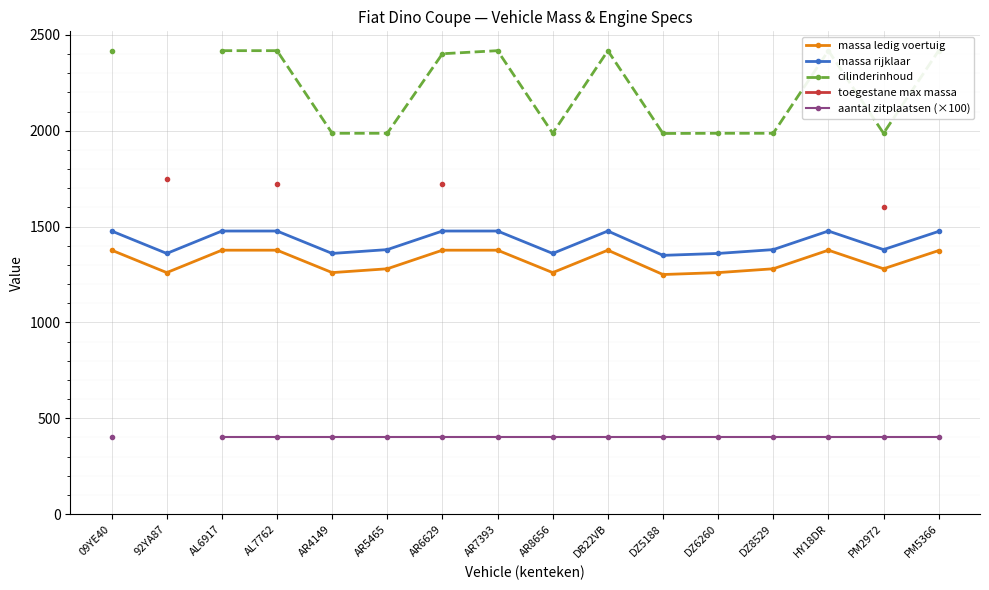

At how many categories does at least one series exceed 1536?

16